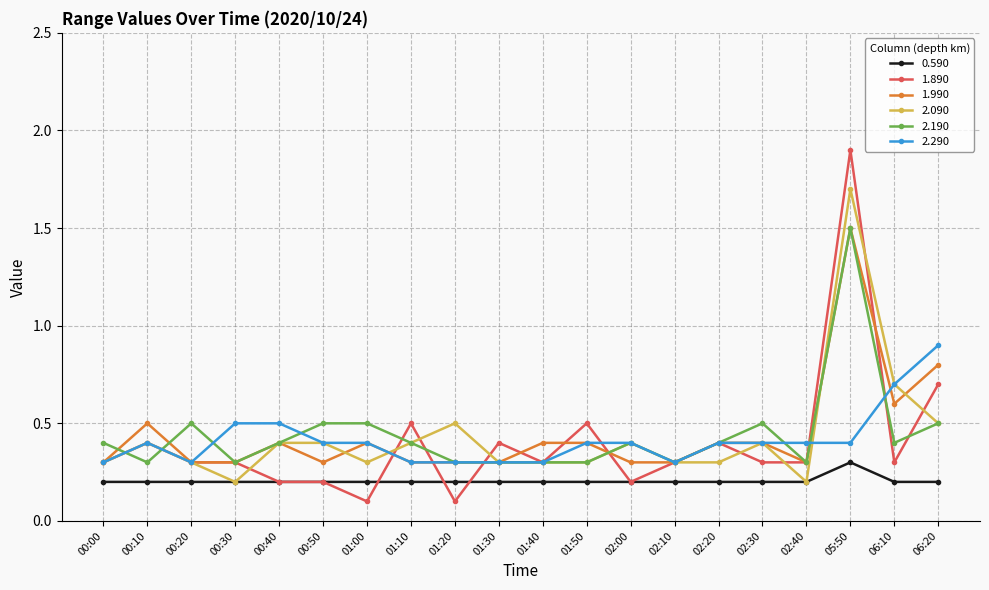

True or false: 2.090 and 1.890 cross at least once.

True